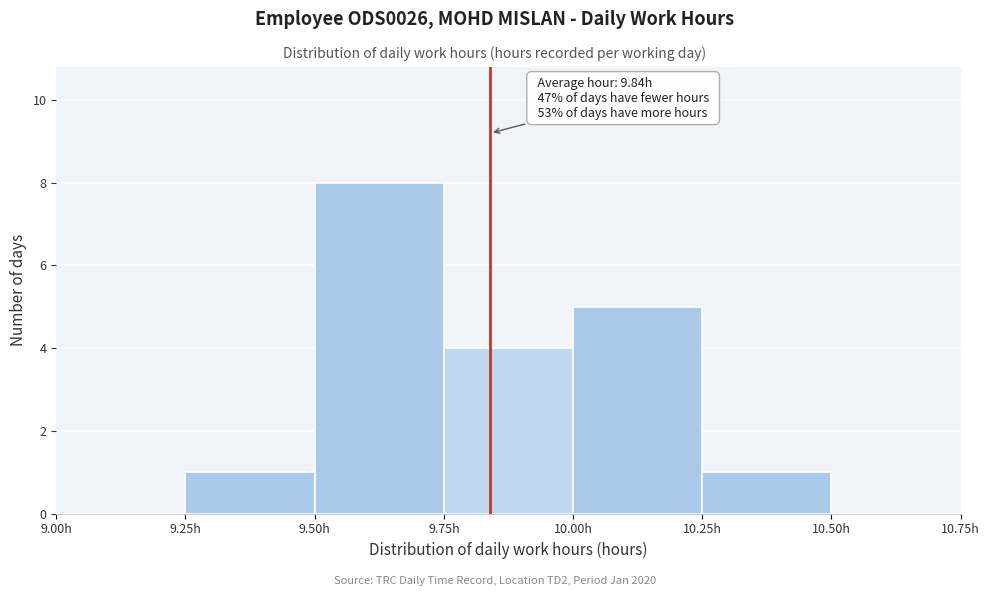

Which range on the x-axis has the tallest bar?

9.50 to 9.75